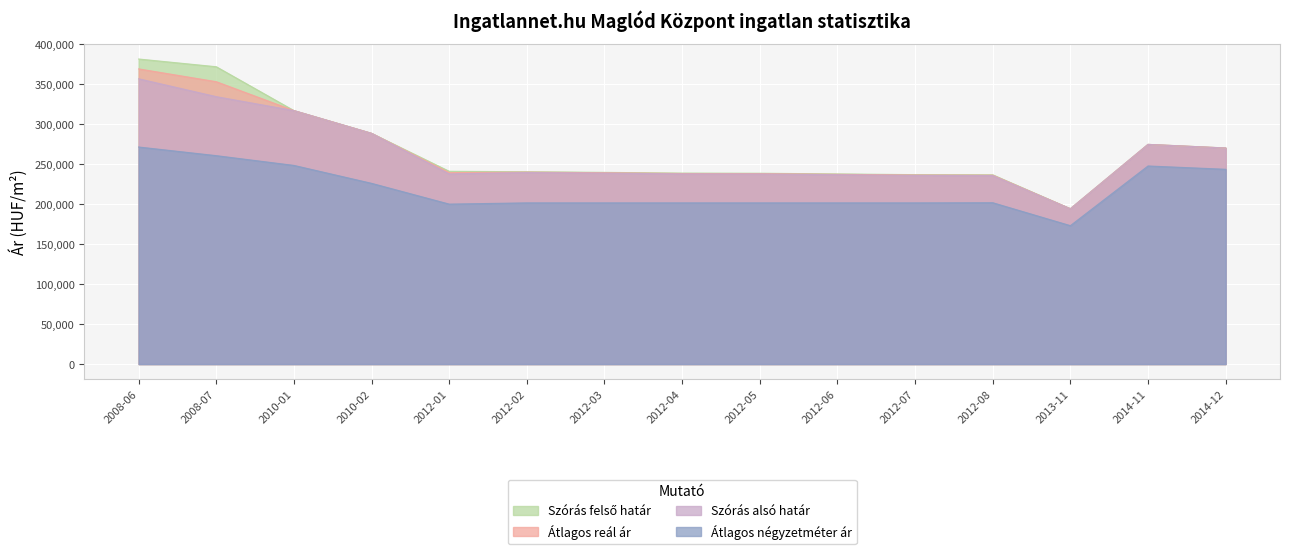

At how many categories does at least one series exceed 333788?

2